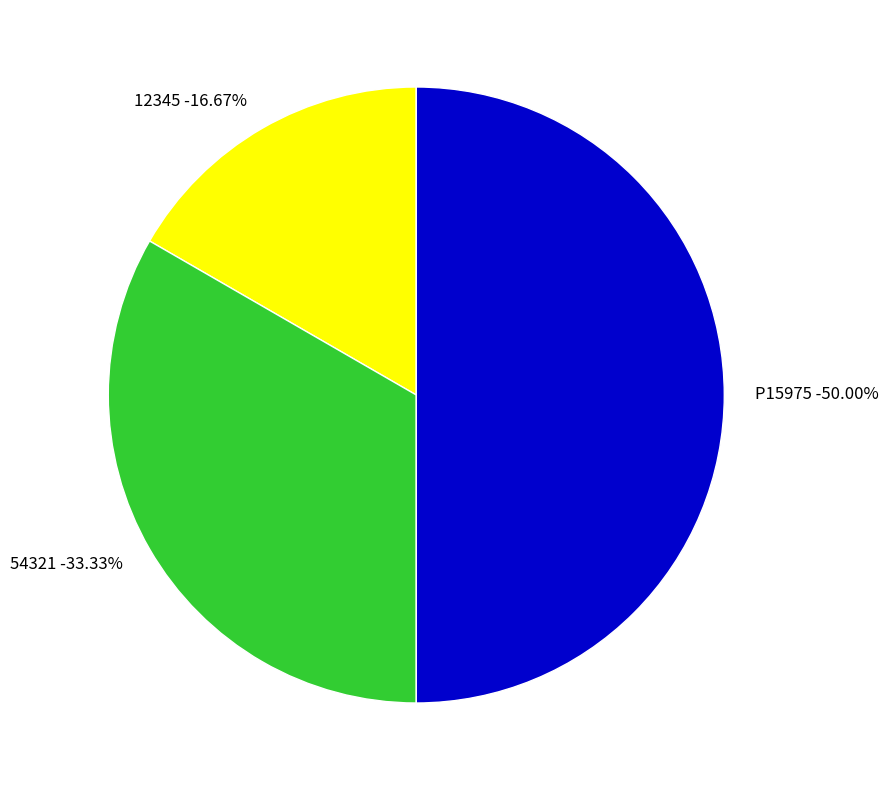

Combined, what portion of the pie is 54321 and 12345?

50.0%